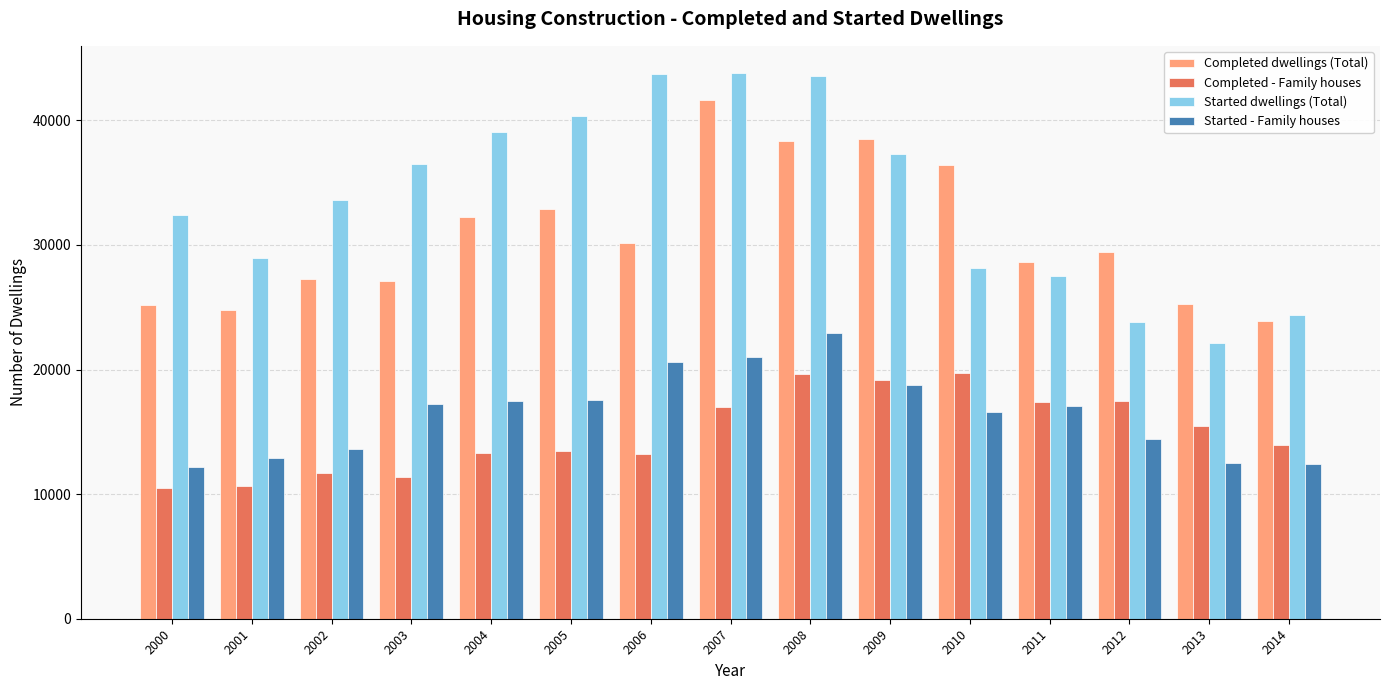

What value does the Completed - Family houses series have at 2006, to the nearest 100?

13200